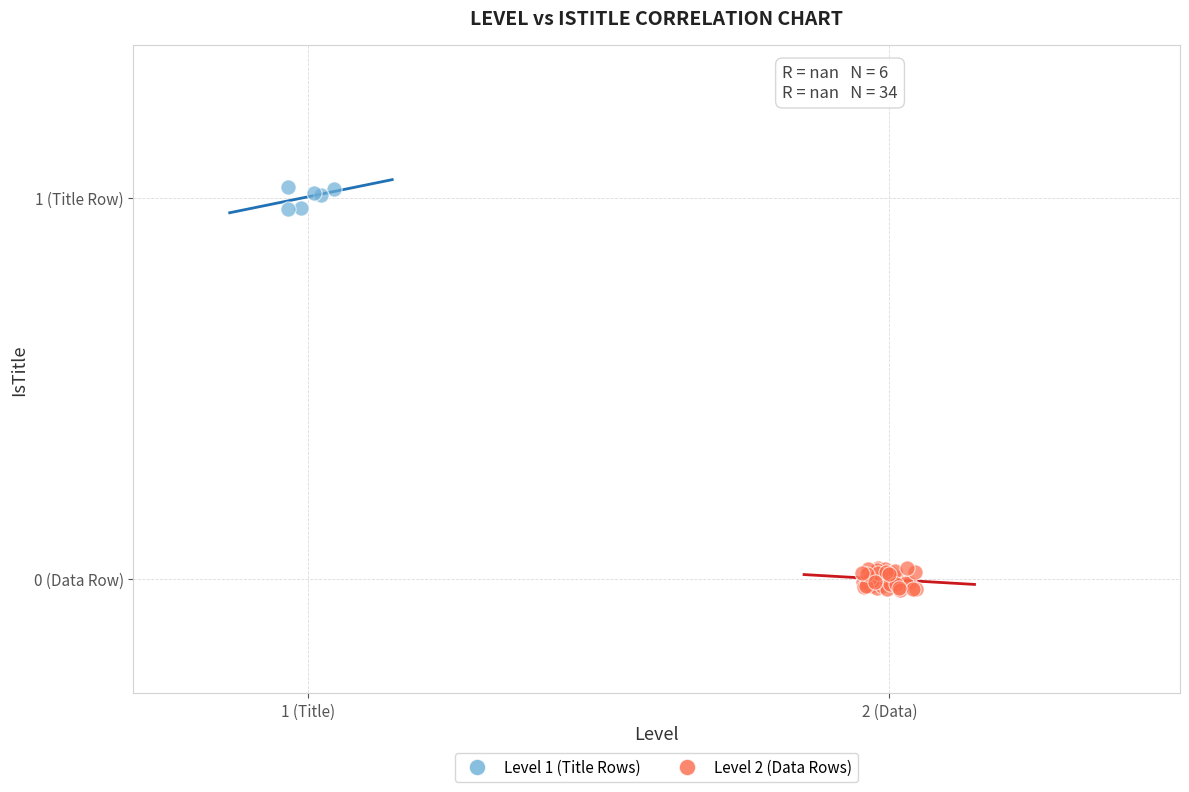

Which series has the largest Y range (max minus min)?

Level 2 (Data Rows)